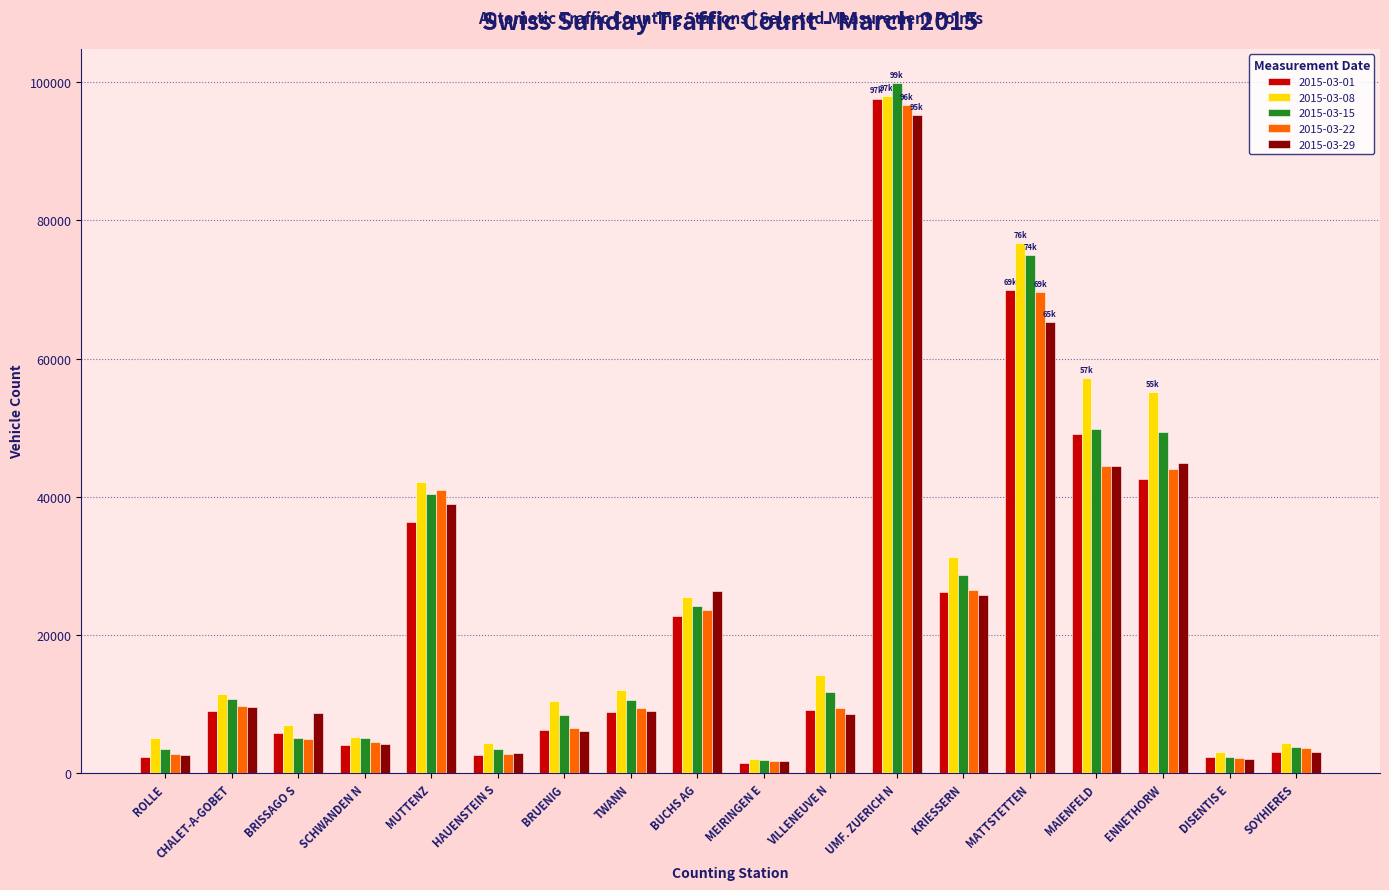

True or false: 2015-03-01 has a value of 8840 at TWANN.

True